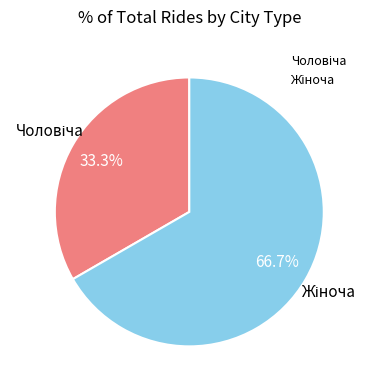

Is there any slice that represents more than half of the pie?

Yes